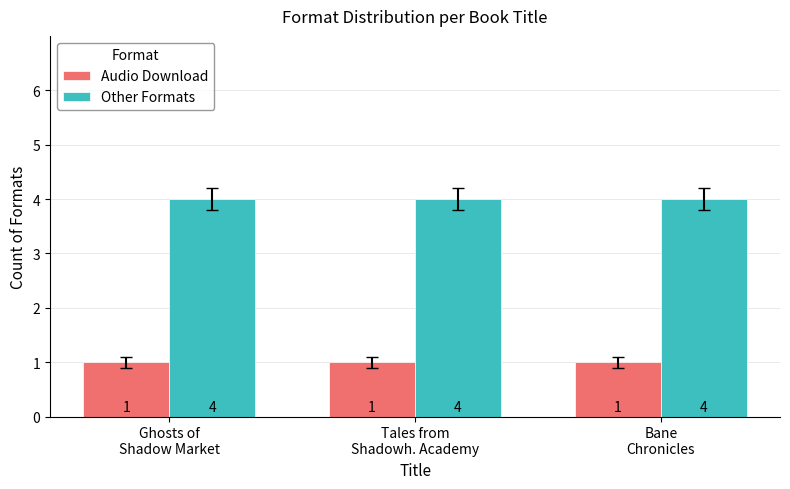

Reading left to right, list all the values displayed in this chart.

Audio Download: 1	1	1
Other Formats: 4	4	4